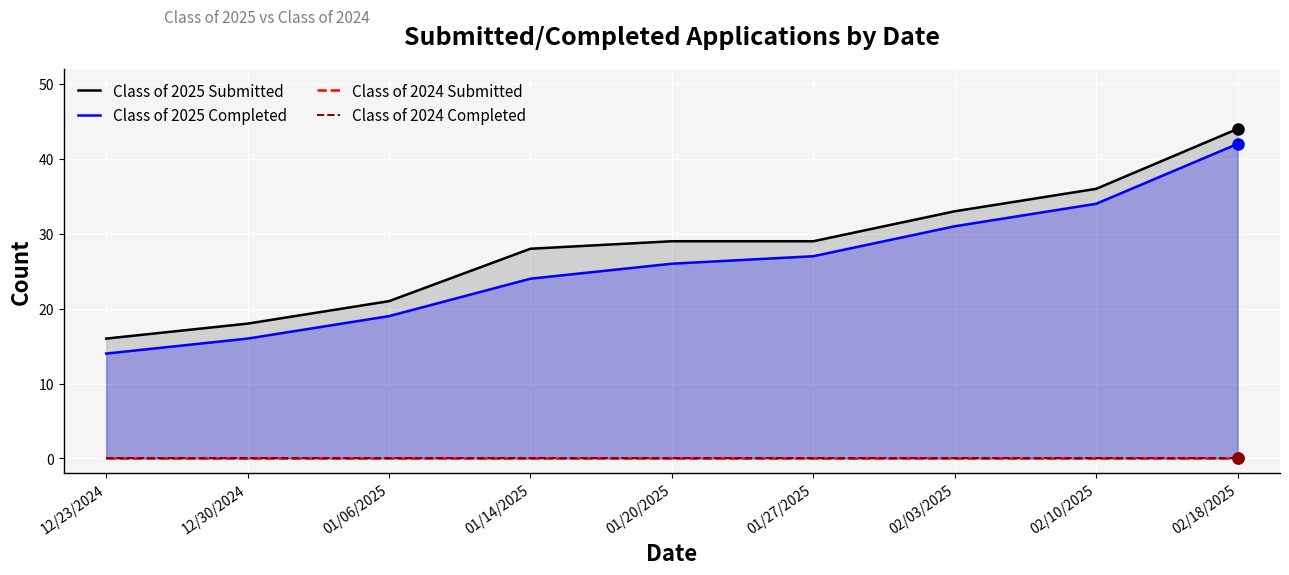

What is the maximum value shown in the chart?

44